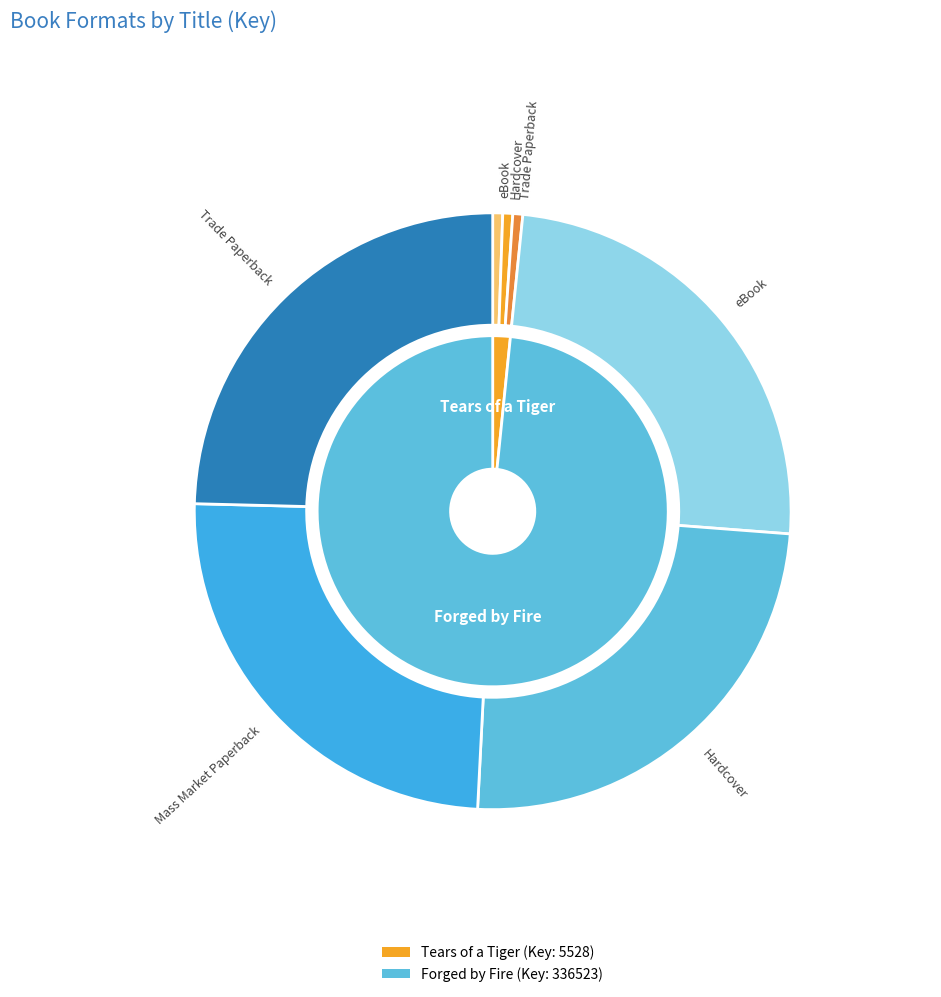

Which slice is the smallest?

Tears of a Tiger